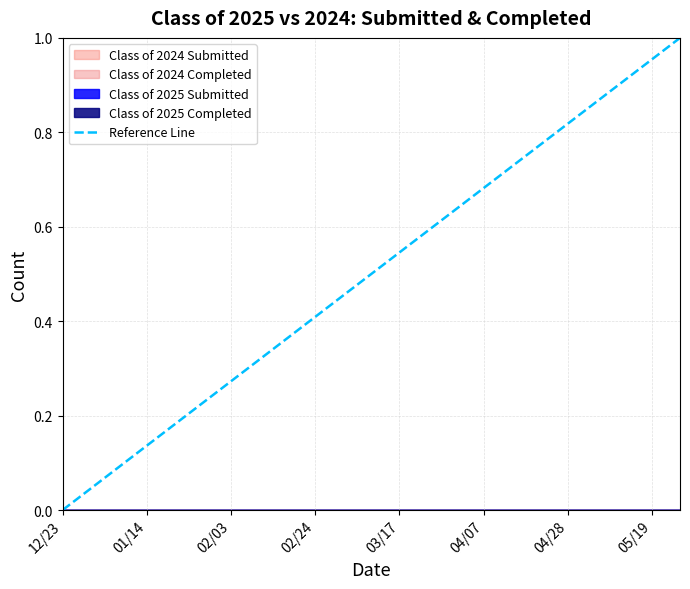

Where is the data nearest to the value 0?

12/23